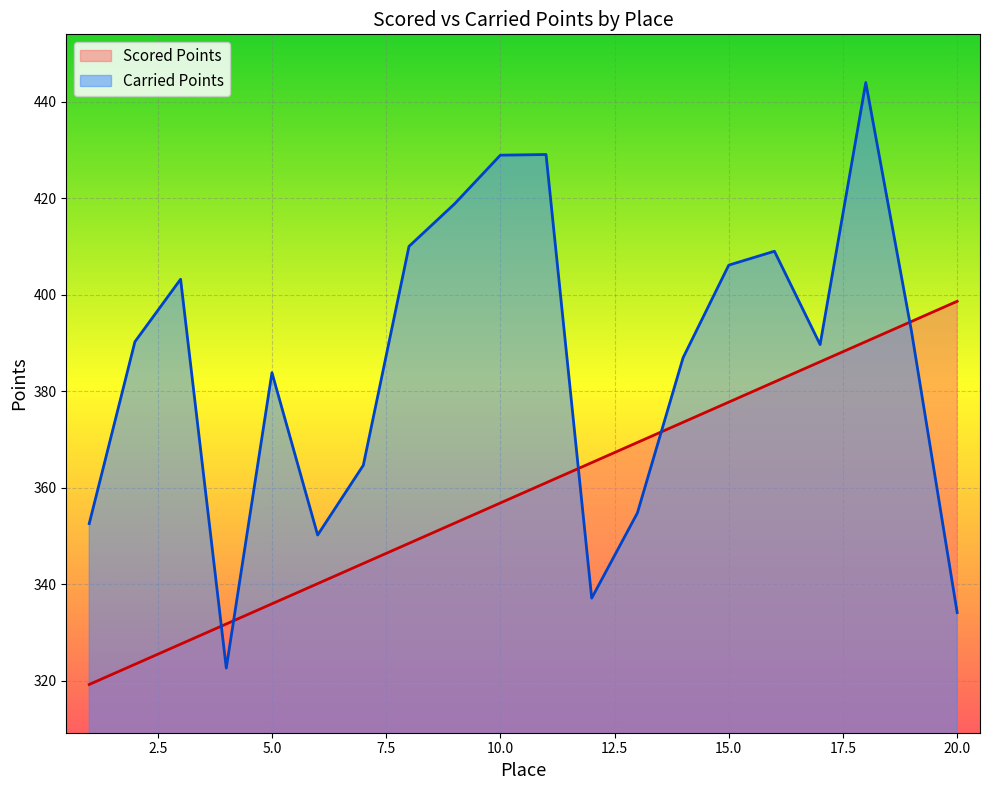

Reading right to left, what are all the values shown in this chart?

Scored Points: 398.6	394.4	390.2	386.1	381.9	377.7	373.5	369.4	365.2	361.0	356.8	352.6	348.4	344.3	340.1	335.9	331.7	327.6	323.4	319.2
Carried Points: 334.1	392.4	443.9	389.6	409.0	406.1	386.9	354.7	337.1	429.0	428.9	418.8	410.0	364.6	350.2	383.8	322.6	403.2	390.2	352.5